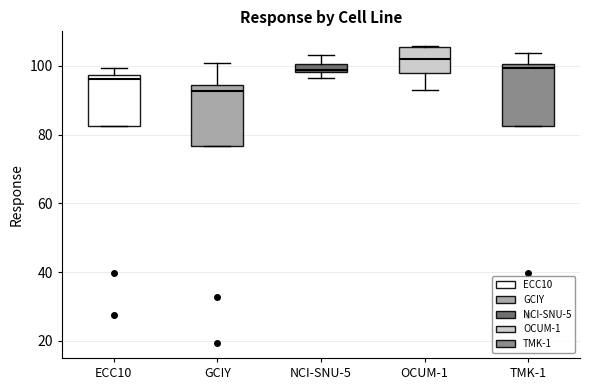

Where does the median line of the box for GCIY sit on the y-axis? The values are not printed on the chart, so give them approximately, as read against the axis.

92